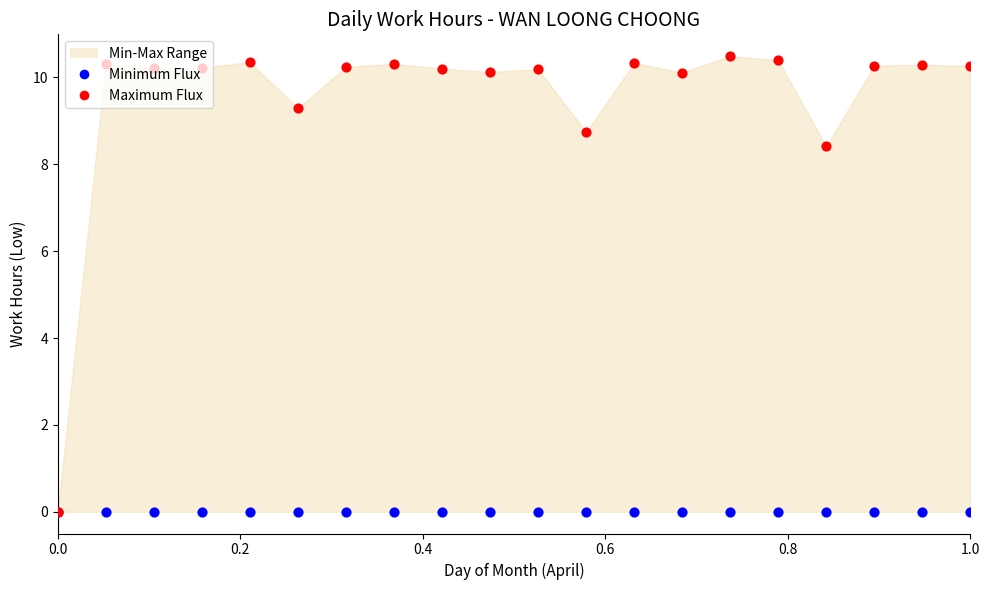

What is the total value across all series at 1.0?

10.3